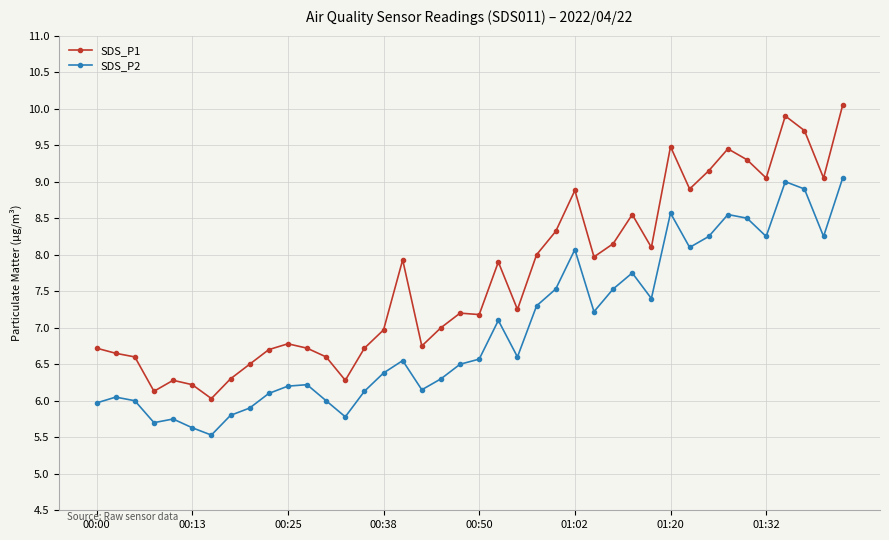

Which series has the largest range (max minus min)?

SDS_P1